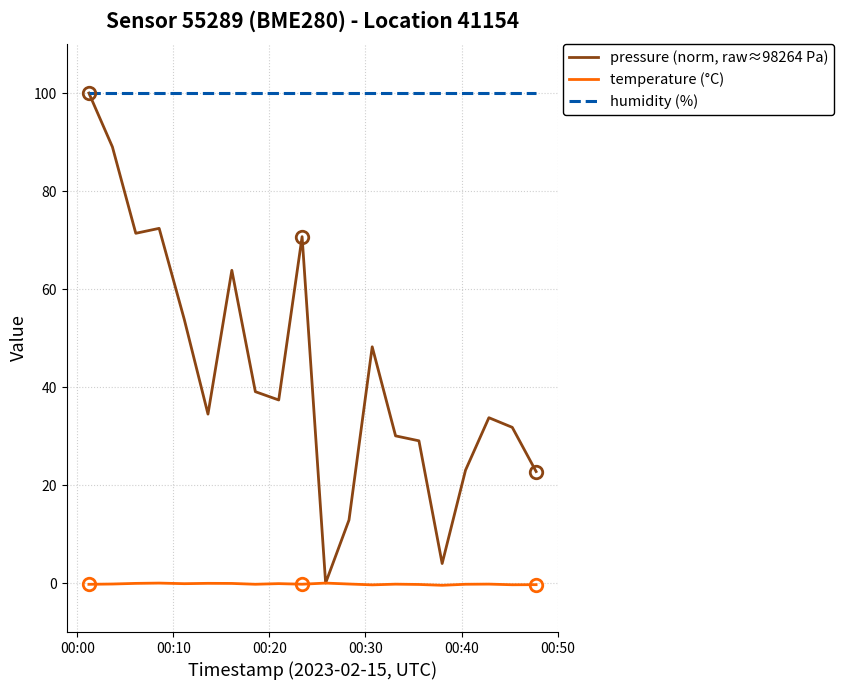

Rank the series by their average value, from highest to lowest.

humidity (%), pressure (norm, raw≈98264 Pa), temperature (°C)